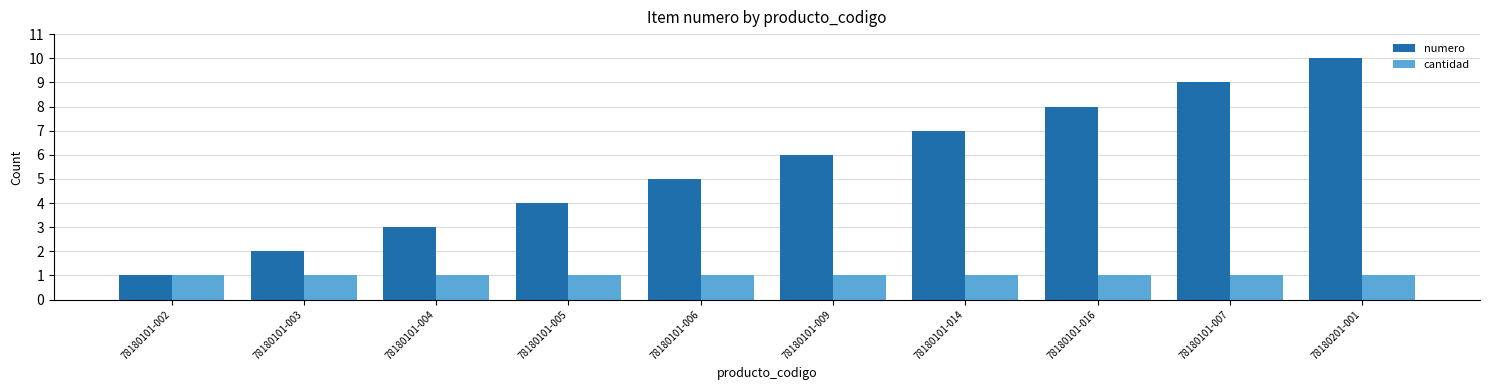

What is the lowest value of the numero series?

1